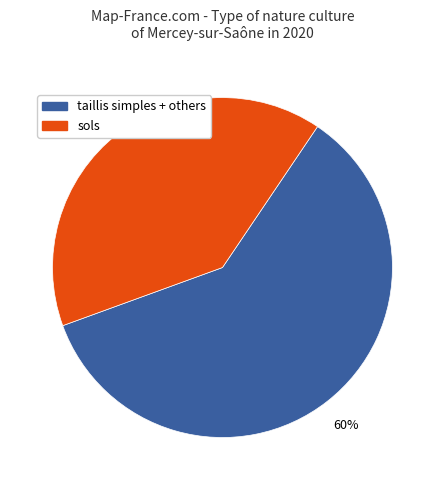

Is there a majority slice in this chart?

Yes